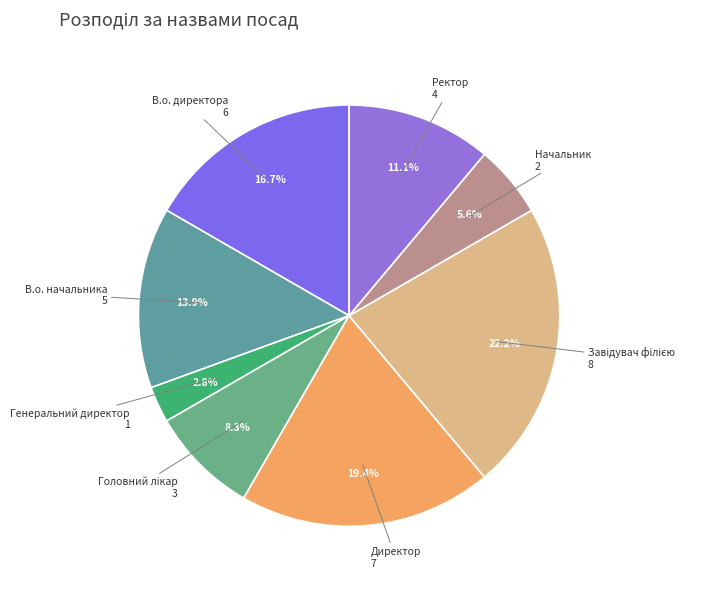

Does В.о. директора account for over 50% of the chart?

No